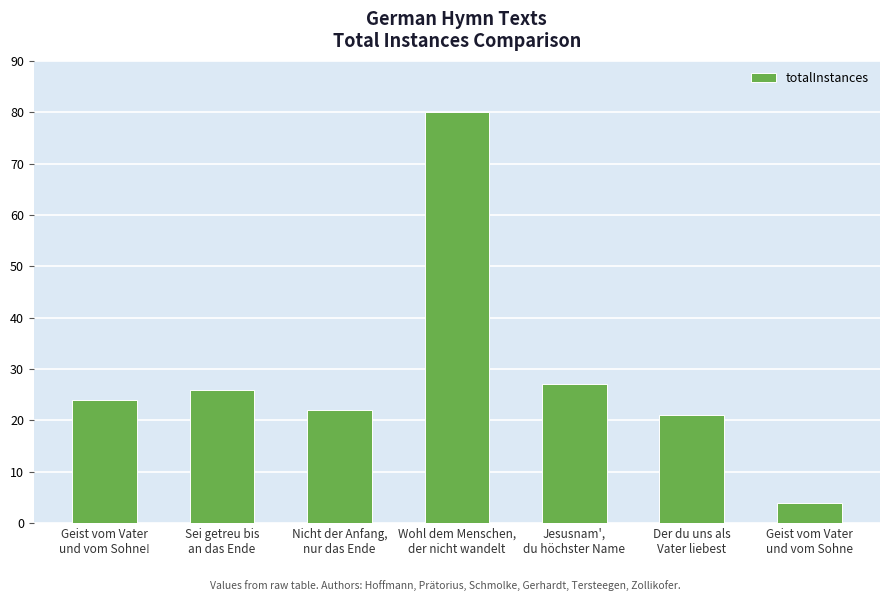

What is the minimum value shown in the chart?

4